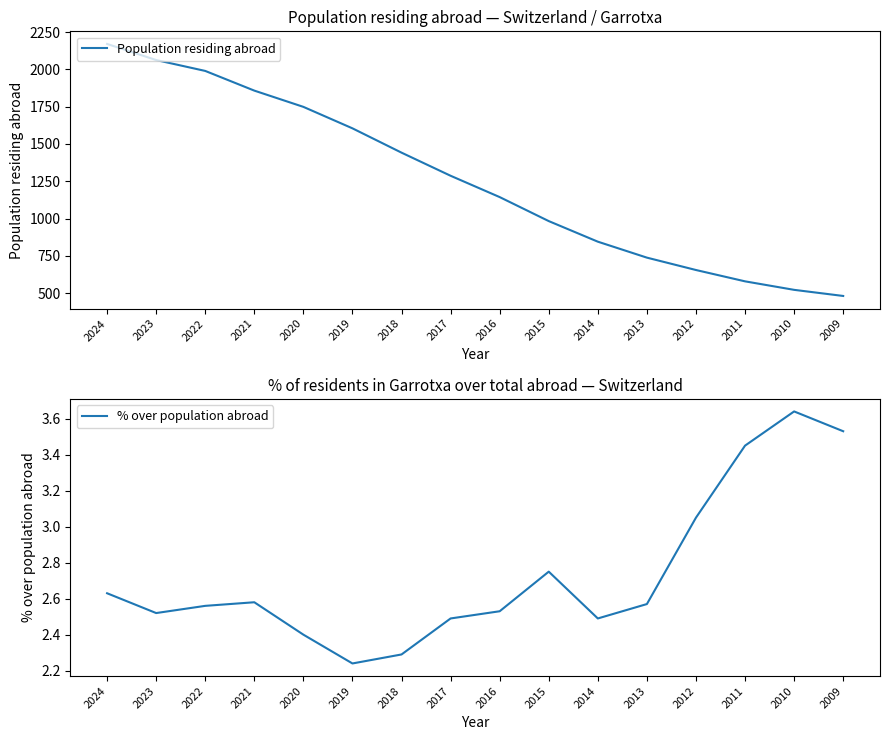

Rank the series at 2017 from highest to lowest value.

Population residing abroad, % over population abroad